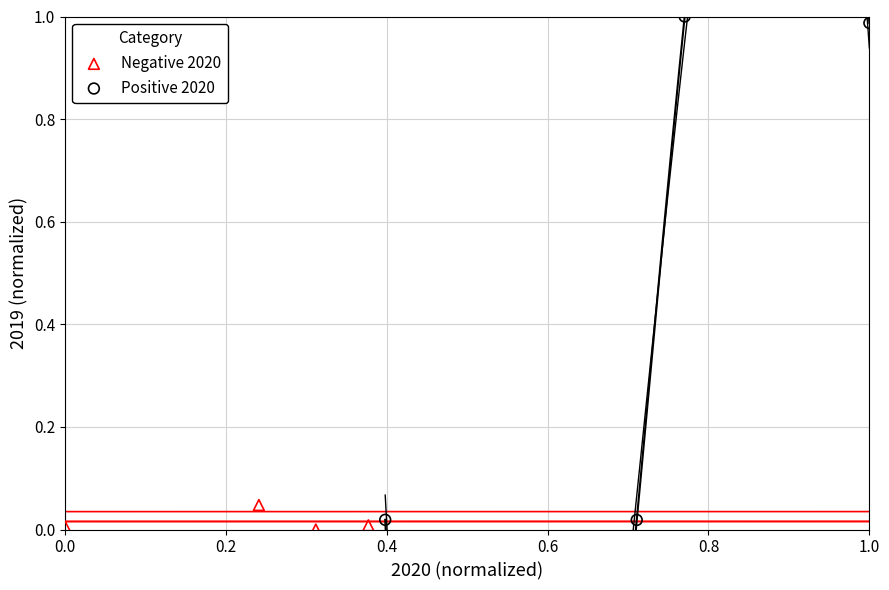

Which series contains the highest Y value?

Positive 2020